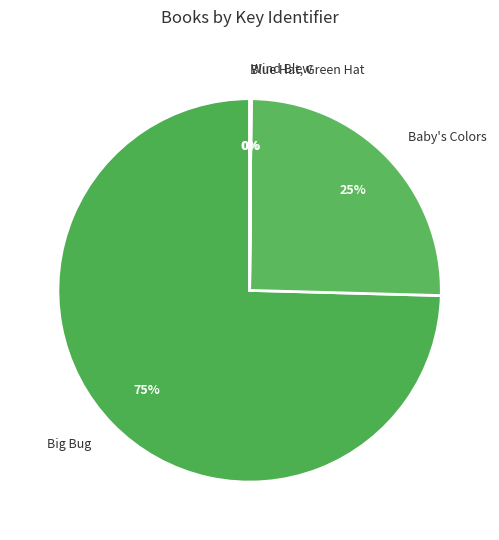

To the nearest percent, what is the difference between the largest and smallest slice percentages?

75%